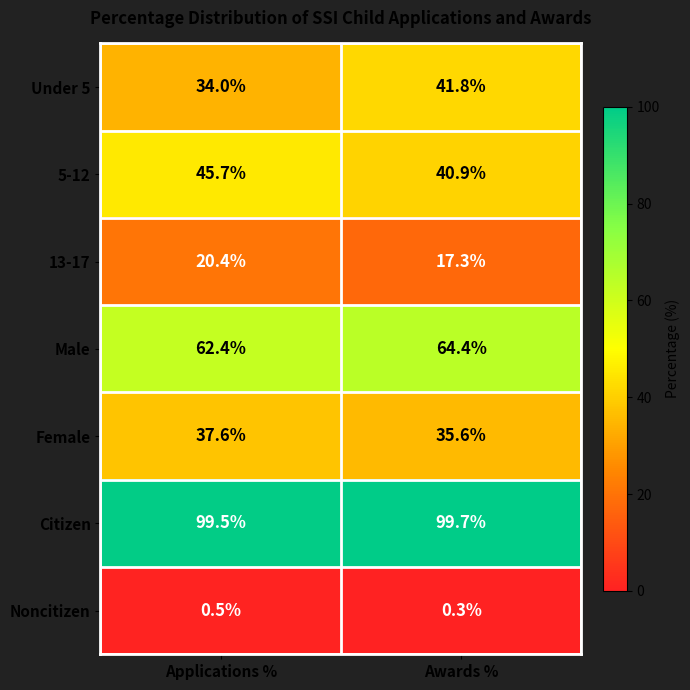

Rank the categories by Under 5 value from lowest to highest.

Applications %, Awards %